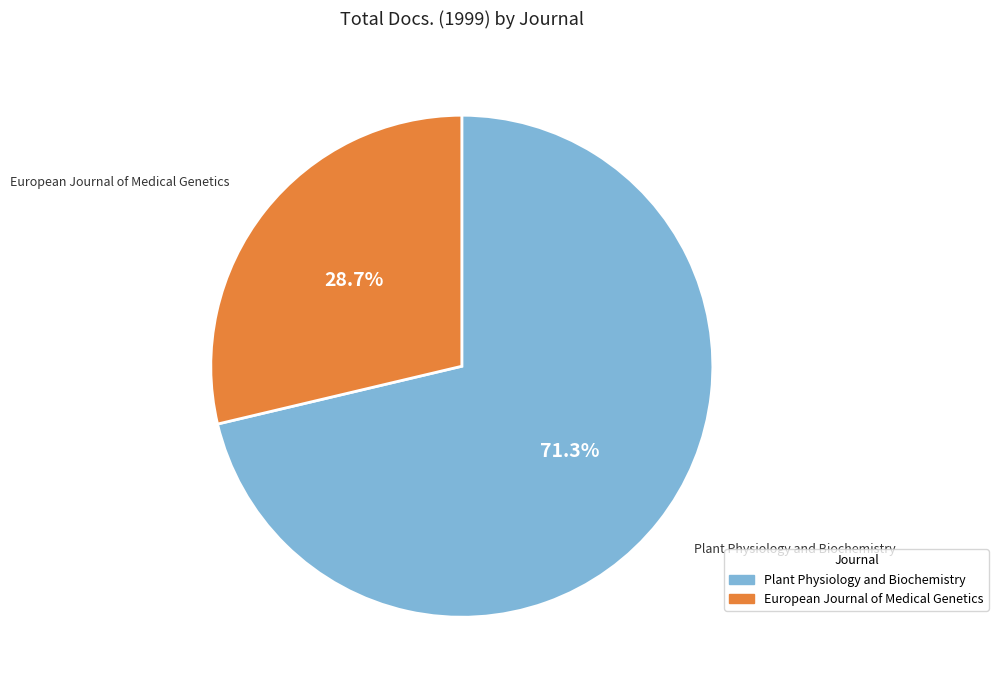

Count the number of slices in the pie.

2